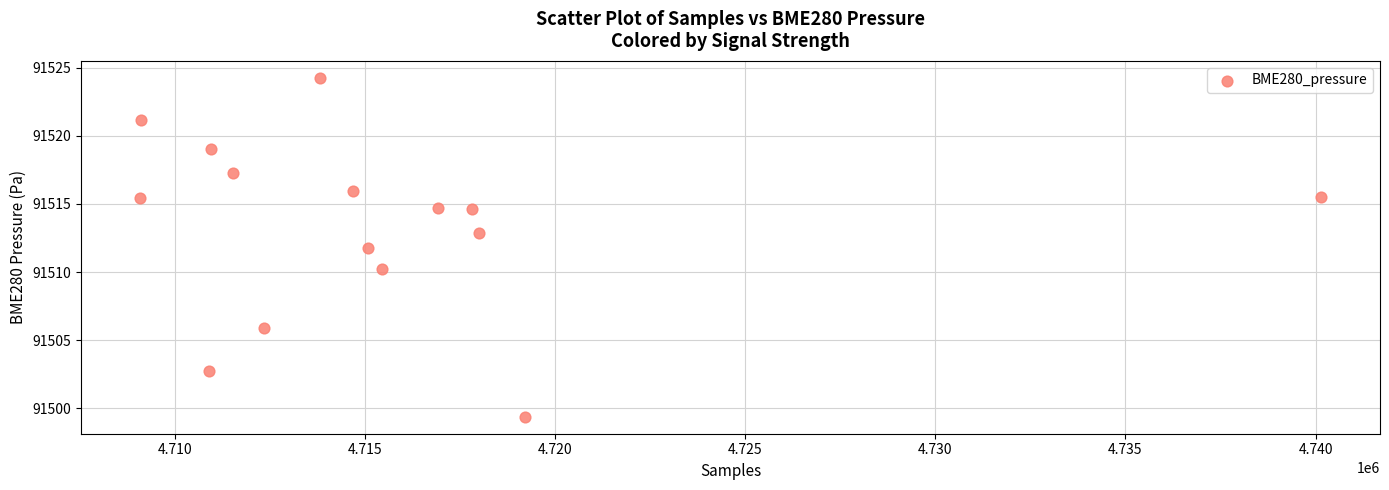

What is the range of X values (max minus min)?

31058.0